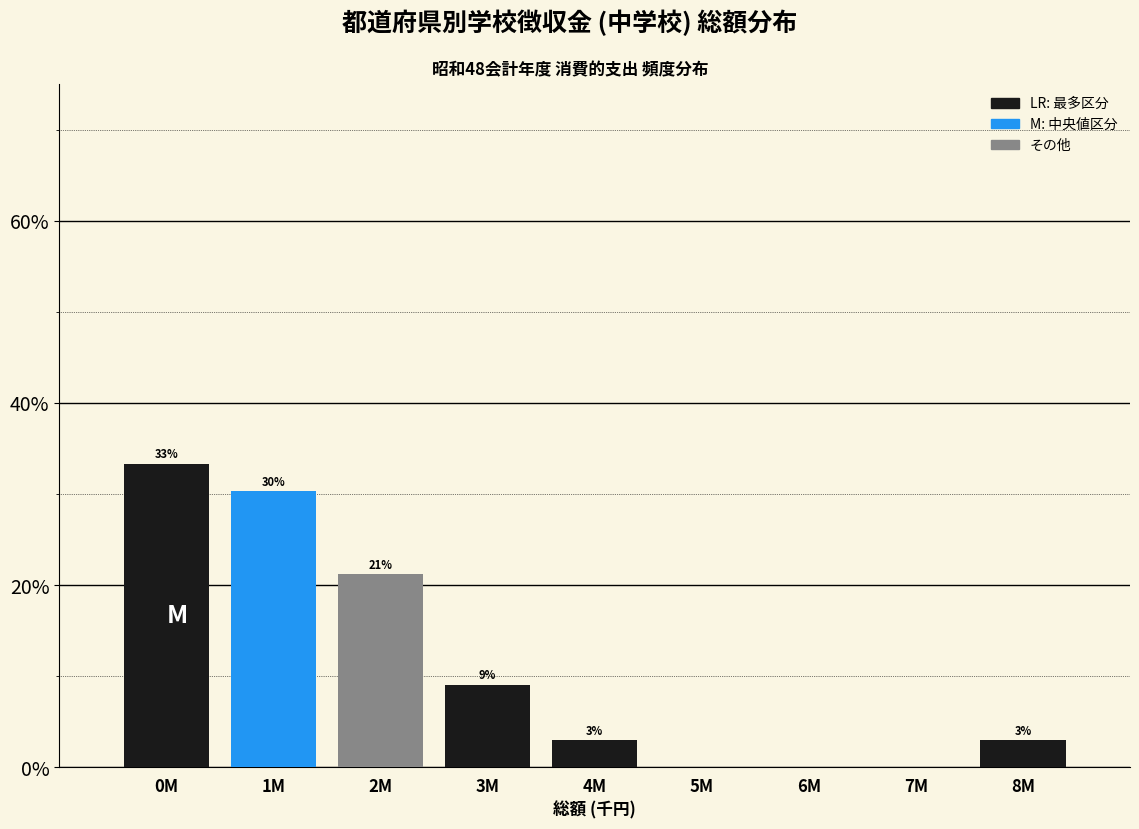

Are the bars horizontal?

No